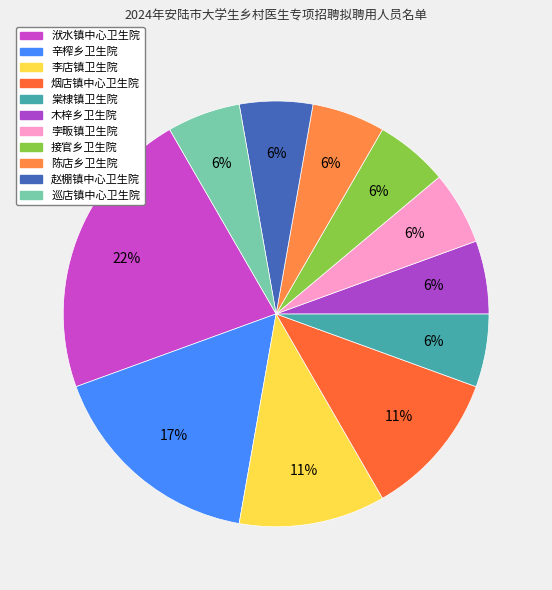

How many slices are in this pie chart?

11